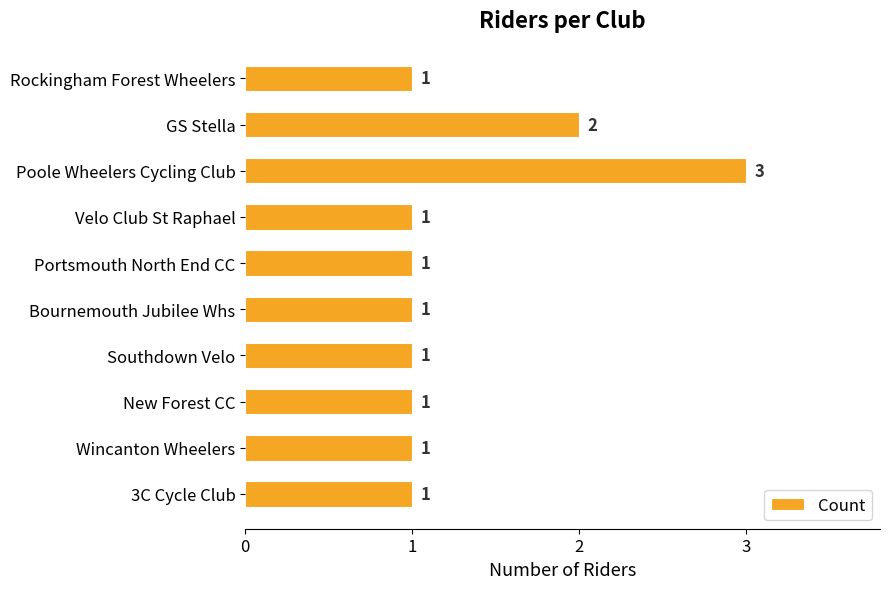

What is the ratio of the value at New Forest CC to the value at Velo Club St Raphael?

1.0